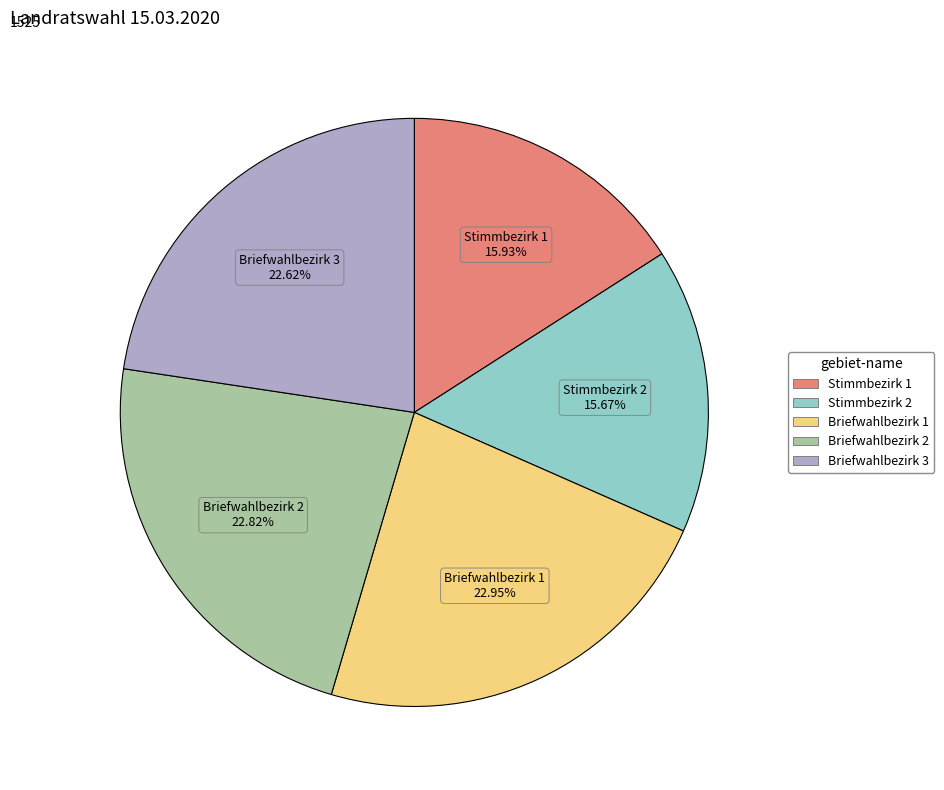

True or false: Stimmbezirk 1 accounts for 11% of the total.

False